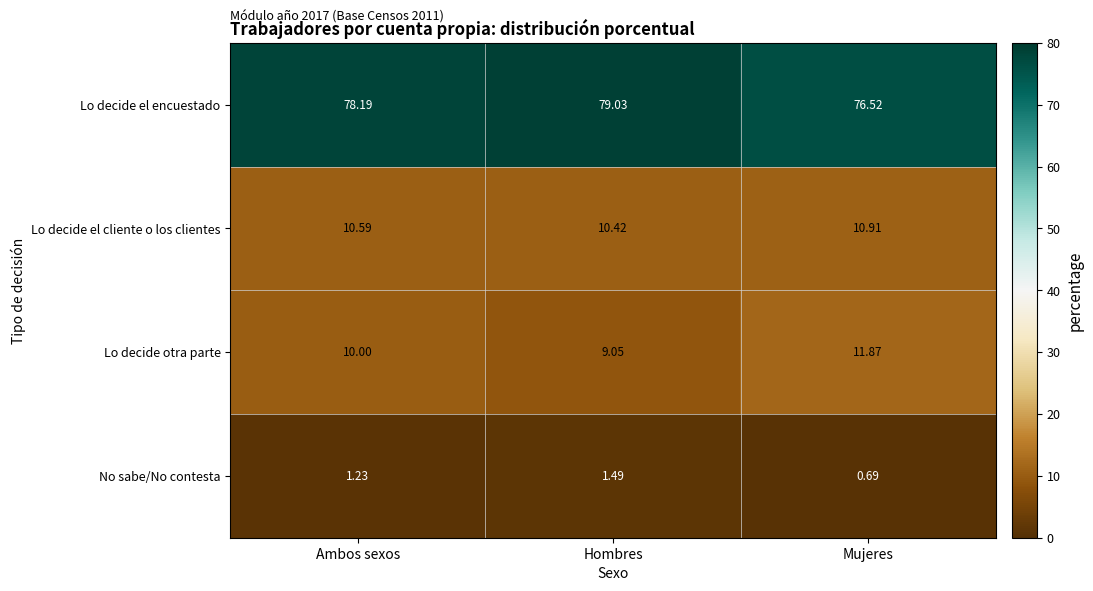

At which category is the sum across all series the highest?

Ambos sexos